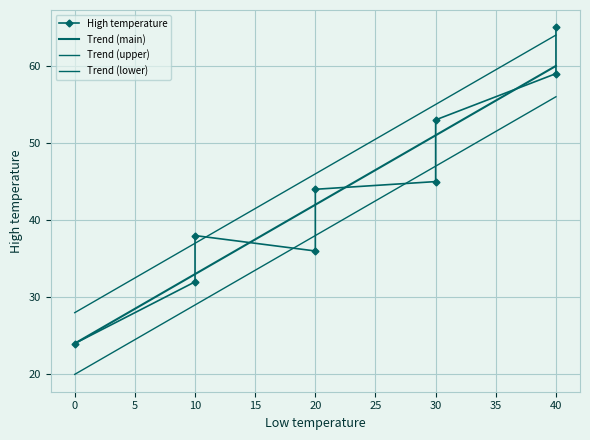

The chart shows a value of 63 at 30. True or false?

False